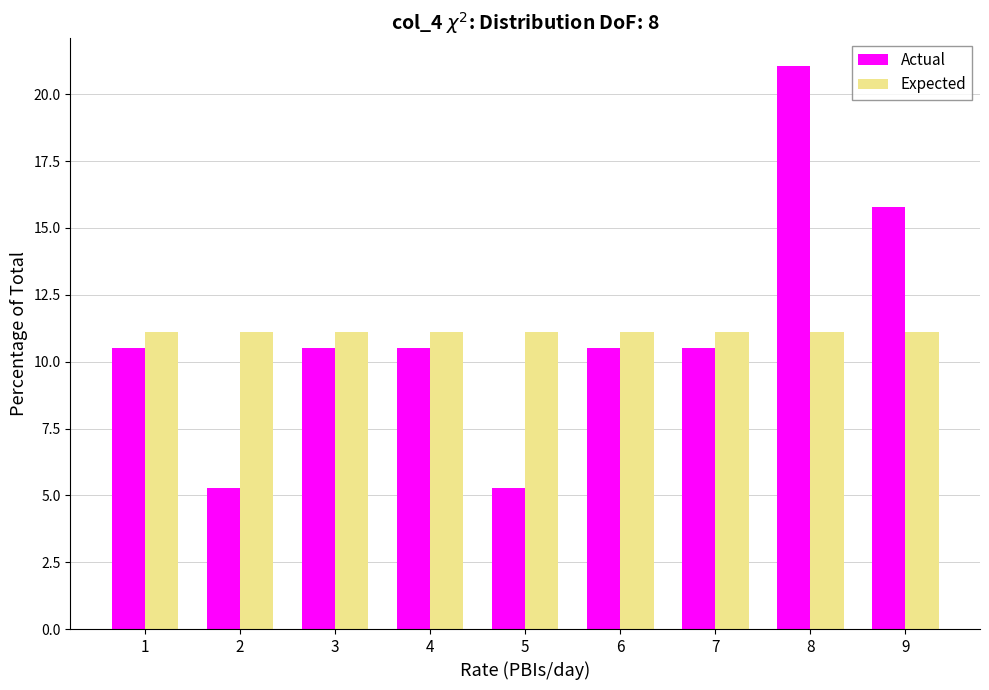

Reading left to right, what are all the values shown in this chart?

Actual: 10.5	5.3	10.5	10.5	5.3	10.5	10.5	21.1	15.8
Expected: 11.1	11.1	11.1	11.1	11.1	11.1	11.1	11.1	11.1